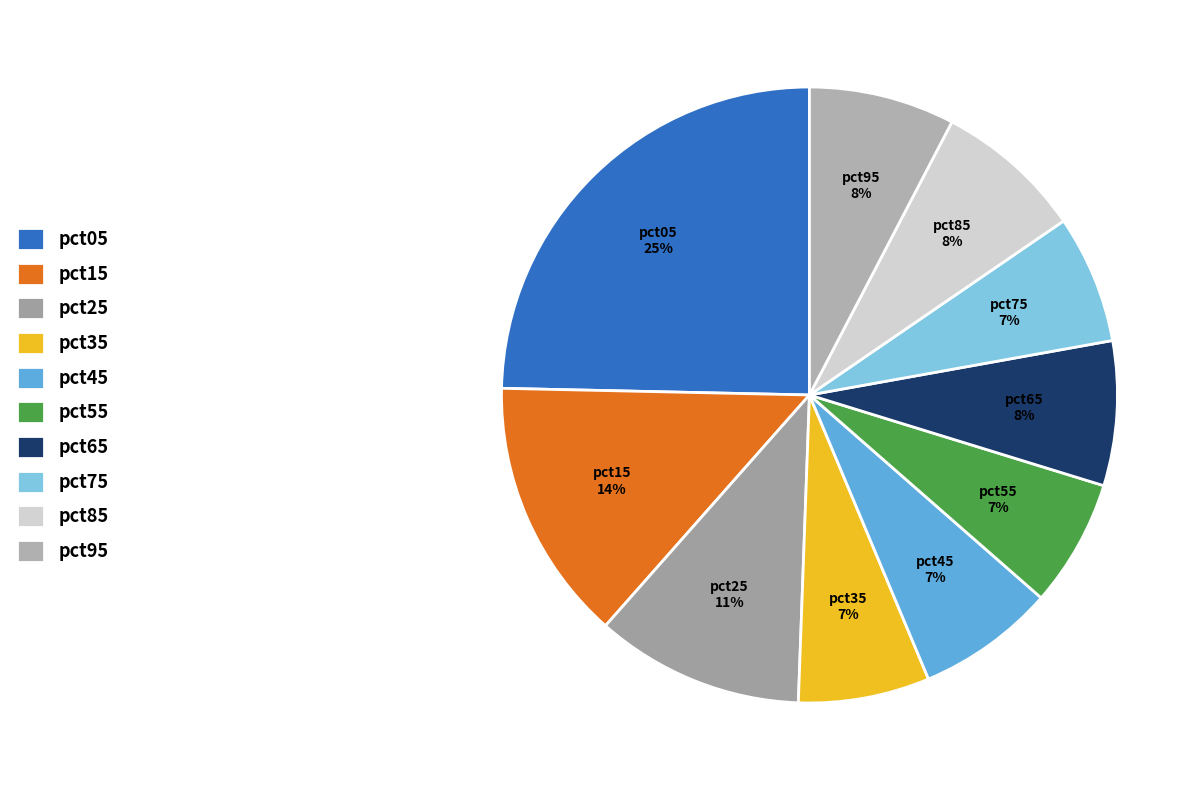

What is the largest slice in the pie chart?

pct05